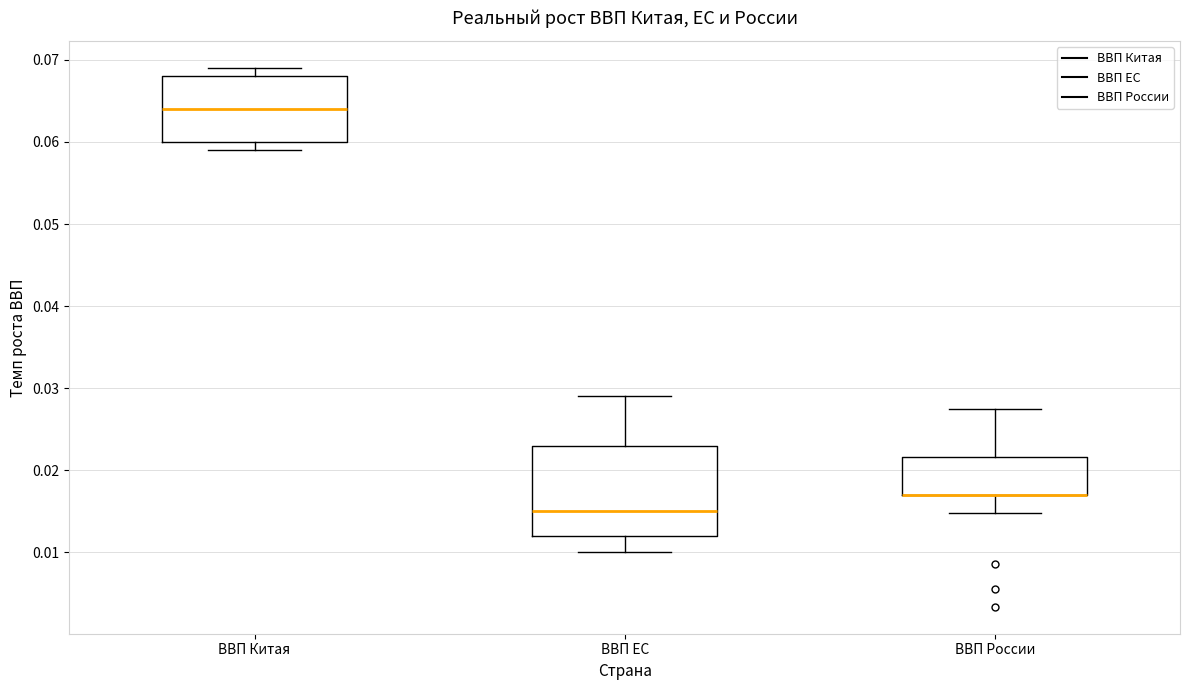

Reading left to right, transcribe this box plot: for each box, give where its median line is, the range the box spans, and where its two whiskers end, as read against the y-axis. The values are not printed on the chart, so give them approximately, as read against the axis.

ВВП Китая: median 0.064, box 0.060 to 0.068, whiskers 0.059 to 0.069
ВВП ЕС: median 0.015, box 0.012 to 0.023, whiskers 0.010 to 0.029
ВВП России: median 0.017 (drawn on the box's lower edge), box 0.017 to 0.022, whiskers 0.015 to 0.027